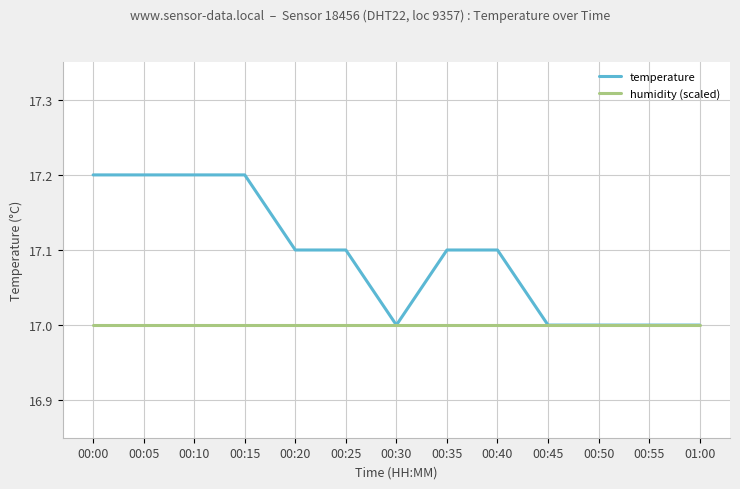

Which series changed the most between 00:15 and 01:00?

temperature